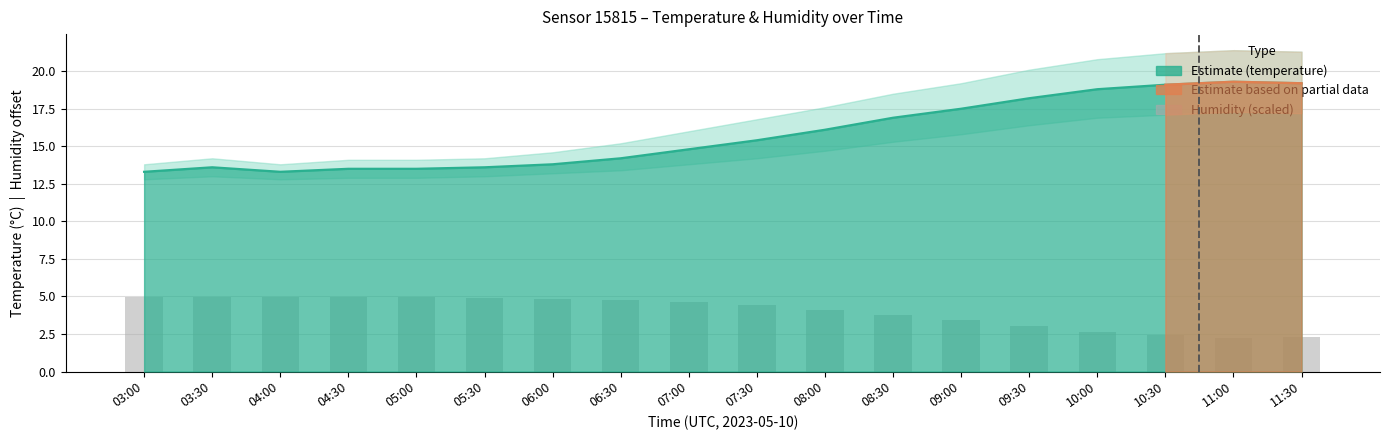

Reading right to left, list all the values displayed in this chart.

temperature: 19.2	19.3	19.1	18.8	18.2	17.5	16.9	16.1	15.4	14.8	14.2	13.8	13.6	13.5	13.5	13.3	13.6	13.3
temp_upper: 2.3	2.2	2.4	2.6	3.0	3.4	3.8	4.1	4.4	4.6	4.8	4.9	4.9	5.0	5.0	5.0	5.0	5.0